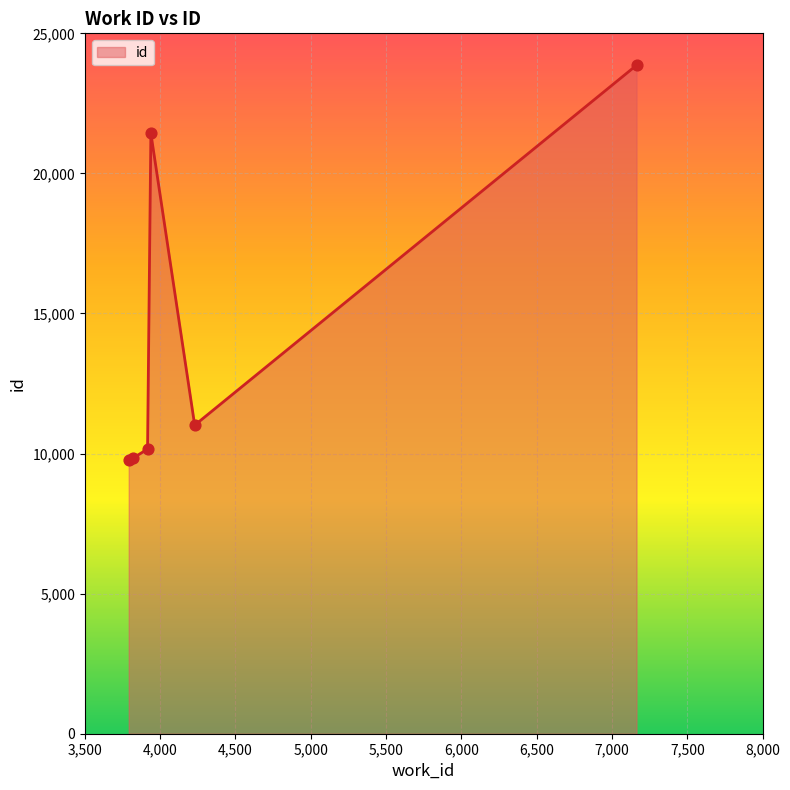

True or false: the data has more than 2 interior local peaks.

False